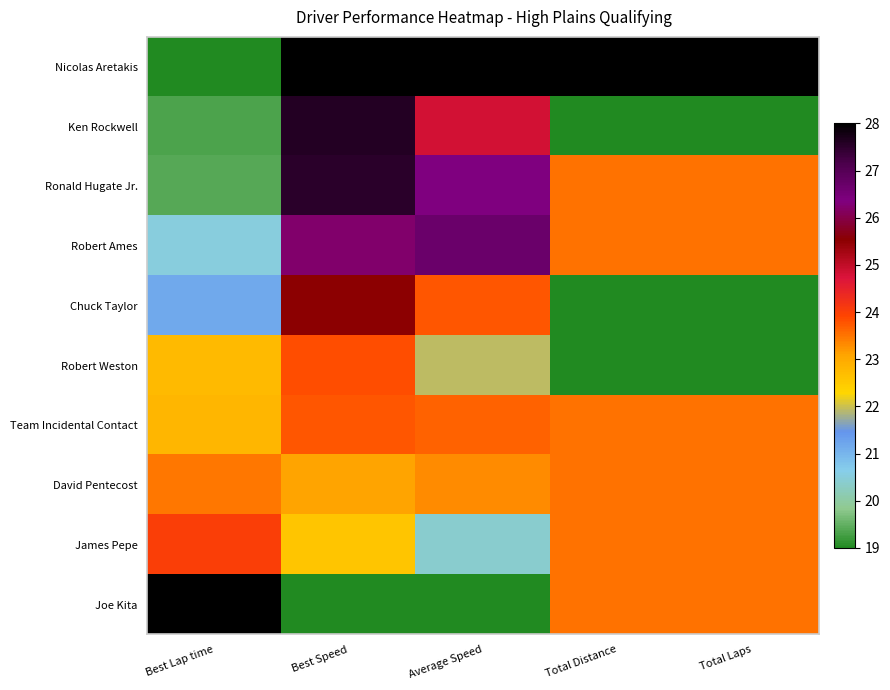

Reading left to right, transcribe all the data shown in this chart.

Nicolas Aretakis: Best Lap time=19.0	Best Speed=28.0	Average Speed=28.0	Total Distance=28.0	Total Laps=28.0
Ken Rockwell: Best Lap time=19.3	Best Speed=27.6	Average Speed=24.8	Total Distance=19.0	Total Laps=19.0
Ronald Hugate Jr.: Best Lap time=19.4	Best Speed=27.5	Average Speed=26.4	Total Distance=23.5	Total Laps=23.5
Robert Ames: Best Lap time=20.5	Best Speed=26.2	Average Speed=26.7	Total Distance=23.5	Total Laps=23.5
Chuck Taylor: Best Lap time=21.1	Best Speed=25.5	Average Speed=23.8	Total Distance=19.0	Total Laps=19.0
Robert Weston: Best Lap time=22.7	Best Speed=23.8	Average Speed=21.9	Total Distance=19.0	Total Laps=19.0
Team Incidental Contact: Best Lap time=22.8	Best Speed=23.8	Average Speed=23.7	Total Distance=23.5	Total Laps=23.5
David Pentecost: Best Lap time=23.5	Best Speed=23.1	Average Speed=23.3	Total Distance=23.5	Total Laps=23.5
James Pepe: Best Lap time=24.0	Best Speed=22.6	Average Speed=20.4	Total Distance=23.5	Total Laps=23.5
Joe Kita: Best Lap time=28.0	Best Speed=19.0	Average Speed=19.0	Total Distance=23.5	Total Laps=23.5